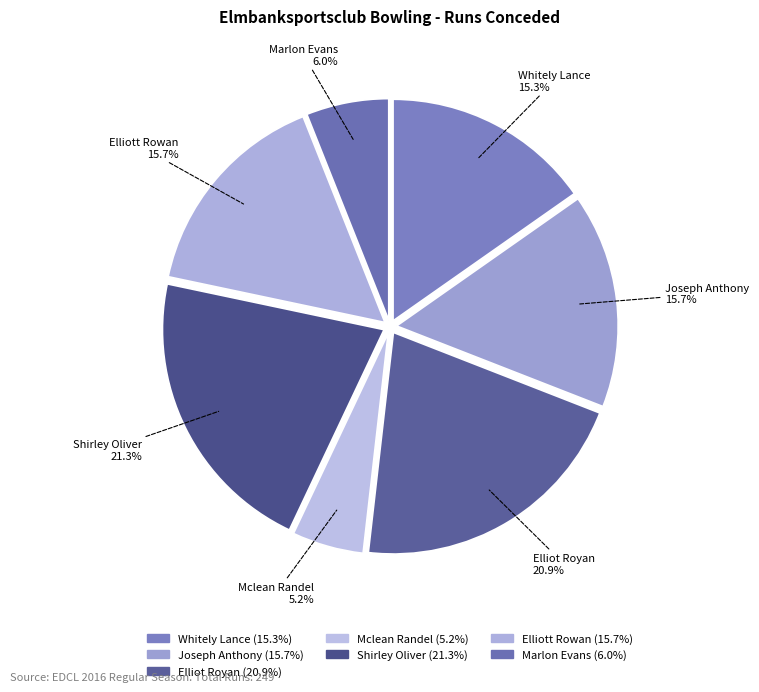

What is the largest slice in the pie chart?

Shirley Oliver